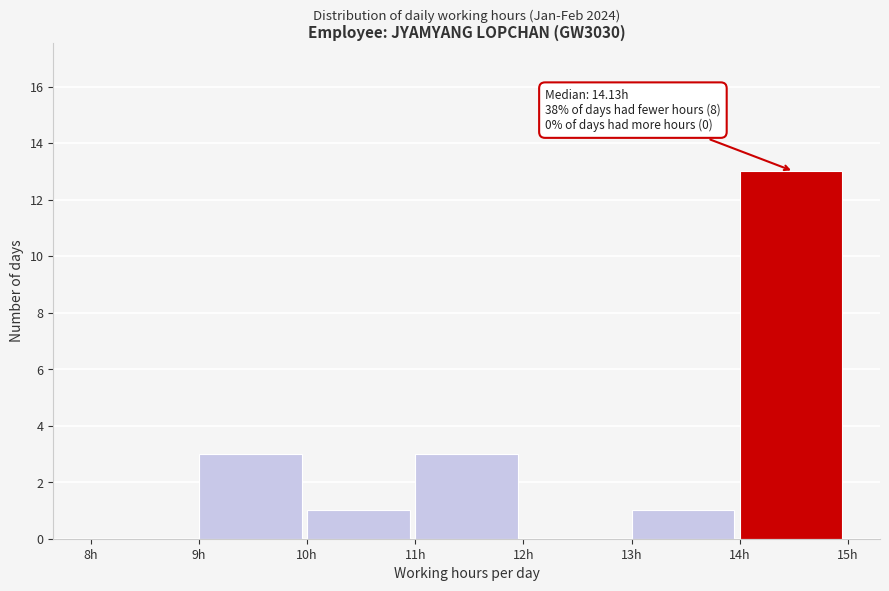

Which range on the x-axis has the tallest bar?

14 to 15